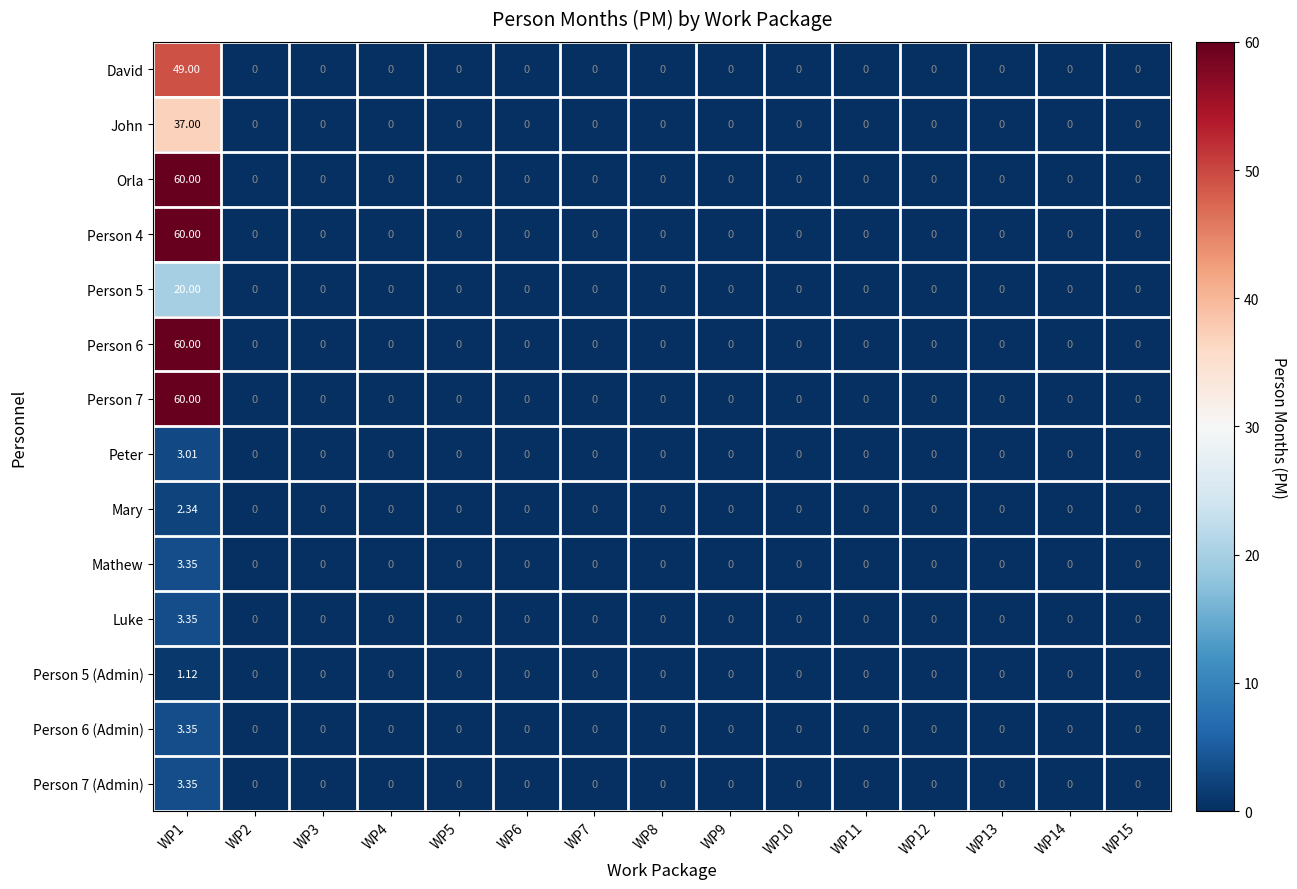

Reading left to right, what are all the values shown in this chart?

David: WP1=49.0	WP2=0.0	WP3=0.0	WP4=0.0	WP5=0.0	WP6=0.0	WP7=0.0	WP8=0.0	WP9=0.0	WP10=0.0	WP11=0.0	WP12=0.0	WP13=0.0	WP14=0.0	WP15=0.0
John: WP1=37.0	WP2=0.0	WP3=0.0	WP4=0.0	WP5=0.0	WP6=0.0	WP7=0.0	WP8=0.0	WP9=0.0	WP10=0.0	WP11=0.0	WP12=0.0	WP13=0.0	WP14=0.0	WP15=0.0
Orla: WP1=60.0	WP2=0.0	WP3=0.0	WP4=0.0	WP5=0.0	WP6=0.0	WP7=0.0	WP8=0.0	WP9=0.0	WP10=0.0	WP11=0.0	WP12=0.0	WP13=0.0	WP14=0.0	WP15=0.0
Person 4: WP1=60.0	WP2=0.0	WP3=0.0	WP4=0.0	WP5=0.0	WP6=0.0	WP7=0.0	WP8=0.0	WP9=0.0	WP10=0.0	WP11=0.0	WP12=0.0	WP13=0.0	WP14=0.0	WP15=0.0
Person 5: WP1=20.0	WP2=0.0	WP3=0.0	WP4=0.0	WP5=0.0	WP6=0.0	WP7=0.0	WP8=0.0	WP9=0.0	WP10=0.0	WP11=0.0	WP12=0.0	WP13=0.0	WP14=0.0	WP15=0.0
Person 6: WP1=60.0	WP2=0.0	WP3=0.0	WP4=0.0	WP5=0.0	WP6=0.0	WP7=0.0	WP8=0.0	WP9=0.0	WP10=0.0	WP11=0.0	WP12=0.0	WP13=0.0	WP14=0.0	WP15=0.0
Person 7: WP1=60.0	WP2=0.0	WP3=0.0	WP4=0.0	WP5=0.0	WP6=0.0	WP7=0.0	WP8=0.0	WP9=0.0	WP10=0.0	WP11=0.0	WP12=0.0	WP13=0.0	WP14=0.0	WP15=0.0
Peter: WP1=3.0	WP2=0.0	WP3=0.0	WP4=0.0	WP5=0.0	WP6=0.0	WP7=0.0	WP8=0.0	WP9=0.0	WP10=0.0	WP11=0.0	WP12=0.0	WP13=0.0	WP14=0.0	WP15=0.0
Mary: WP1=2.3	WP2=0.0	WP3=0.0	WP4=0.0	WP5=0.0	WP6=0.0	WP7=0.0	WP8=0.0	WP9=0.0	WP10=0.0	WP11=0.0	WP12=0.0	WP13=0.0	WP14=0.0	WP15=0.0
Mathew: WP1=3.4	WP2=0.0	WP3=0.0	WP4=0.0	WP5=0.0	WP6=0.0	WP7=0.0	WP8=0.0	WP9=0.0	WP10=0.0	WP11=0.0	WP12=0.0	WP13=0.0	WP14=0.0	WP15=0.0
Luke: WP1=3.4	WP2=0.0	WP3=0.0	WP4=0.0	WP5=0.0	WP6=0.0	WP7=0.0	WP8=0.0	WP9=0.0	WP10=0.0	WP11=0.0	WP12=0.0	WP13=0.0	WP14=0.0	WP15=0.0
Person 5 (Admin): WP1=1.1	WP2=0.0	WP3=0.0	WP4=0.0	WP5=0.0	WP6=0.0	WP7=0.0	WP8=0.0	WP9=0.0	WP10=0.0	WP11=0.0	WP12=0.0	WP13=0.0	WP14=0.0	WP15=0.0
Person 6 (Admin): WP1=3.4	WP2=0.0	WP3=0.0	WP4=0.0	WP5=0.0	WP6=0.0	WP7=0.0	WP8=0.0	WP9=0.0	WP10=0.0	WP11=0.0	WP12=0.0	WP13=0.0	WP14=0.0	WP15=0.0
Person 7 (Admin): WP1=3.4	WP2=0.0	WP3=0.0	WP4=0.0	WP5=0.0	WP6=0.0	WP7=0.0	WP8=0.0	WP9=0.0	WP10=0.0	WP11=0.0	WP12=0.0	WP13=0.0	WP14=0.0	WP15=0.0